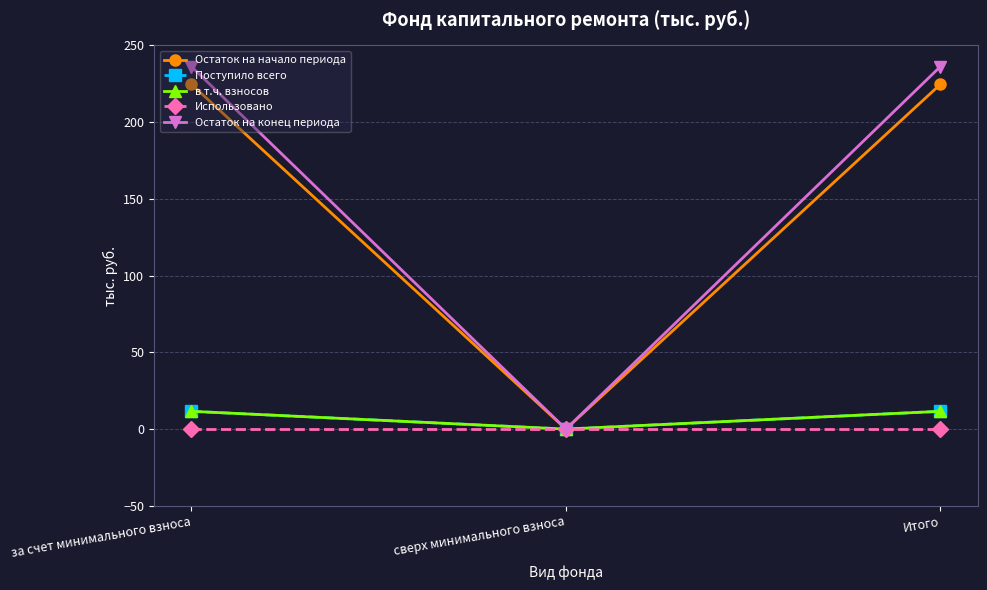

How many series are shown in this chart?

5